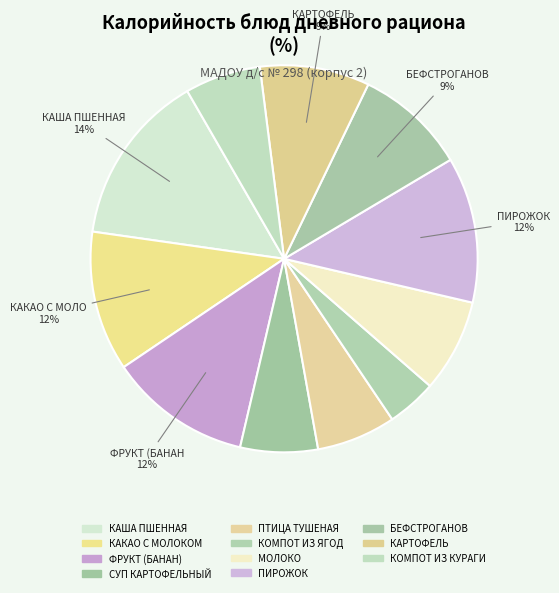

True or false: ФРУКТ (БАНАН) accounts for 12% of the total.

True